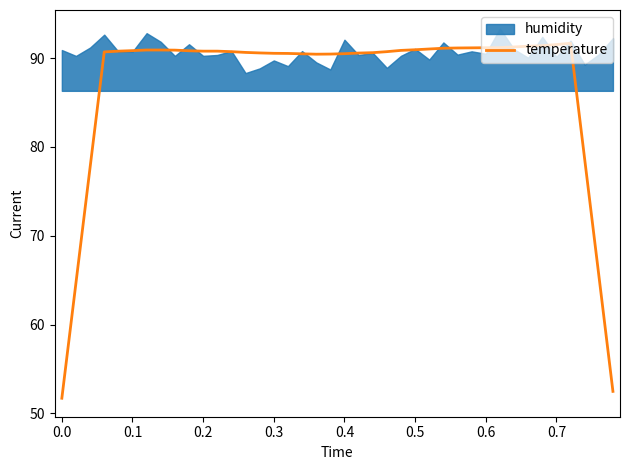

The value of temperature at 0.4 is 63.3. True or false?

False